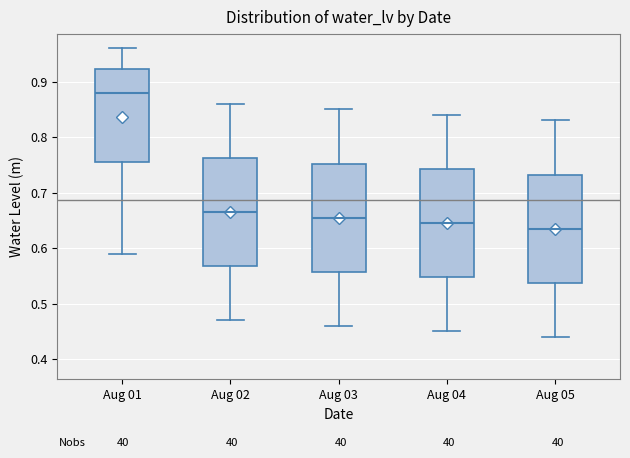

Reading left to right, transcribe this box plot: for each box, give where its median line is, the range the box spans, and where its two whiskers end, as read against the y-axis. The values are not printed on the chart, so give them approximately, as read against the axis.

Aug 01: median 0.88, box 0.76 to 0.92, whiskers 0.59 to 0.96
Aug 02: median 0.67, box 0.57 to 0.76, whiskers 0.47 to 0.86
Aug 03: median 0.66, box 0.56 to 0.75, whiskers 0.46 to 0.85
Aug 04: median 0.65, box 0.55 to 0.74, whiskers 0.45 to 0.84
Aug 05: median 0.64, box 0.54 to 0.73, whiskers 0.44 to 0.83